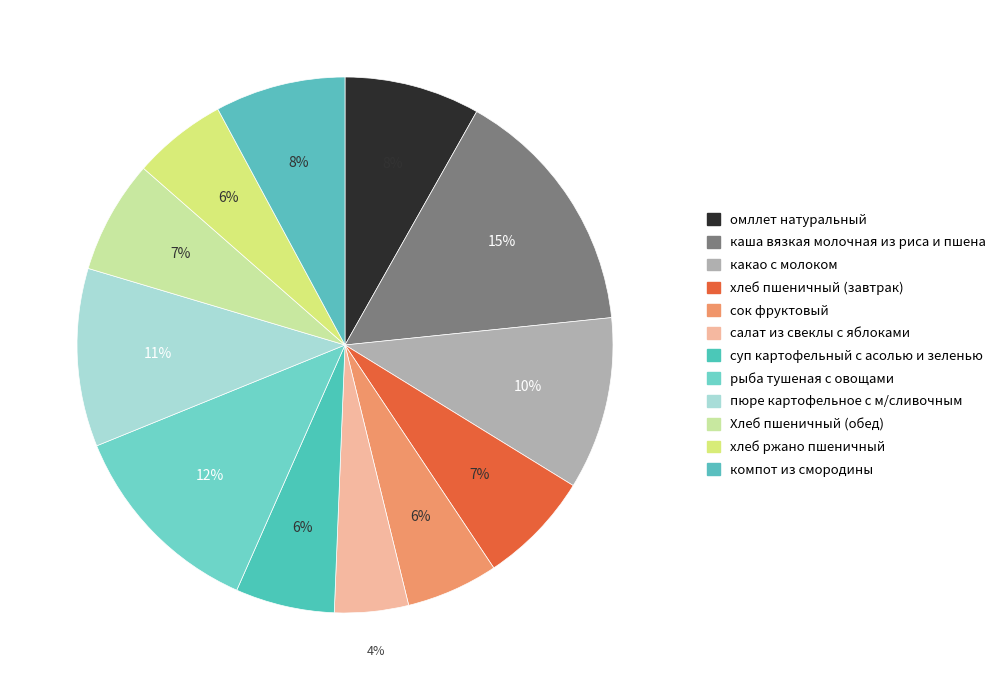

True or false: суп картофельный с асолью и зеленью accounts for 1% of the total.

False